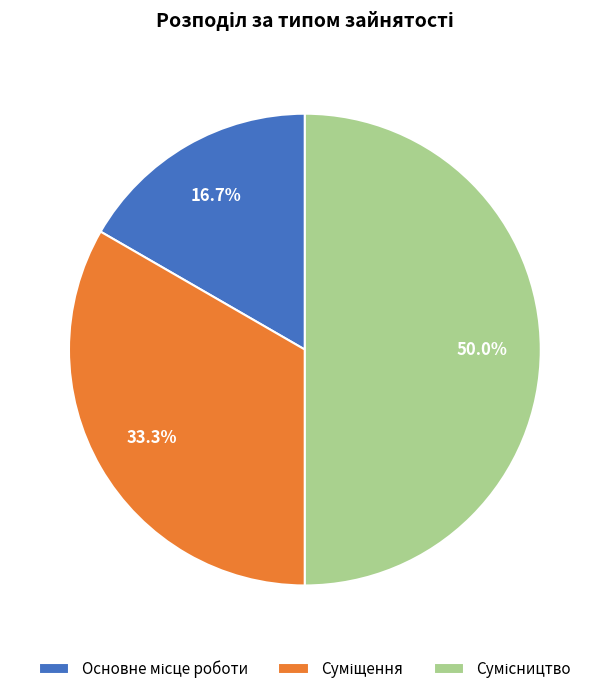

To the nearest percent, what is the combined percentage of Сумісництво and Основне місце роботи?

67%